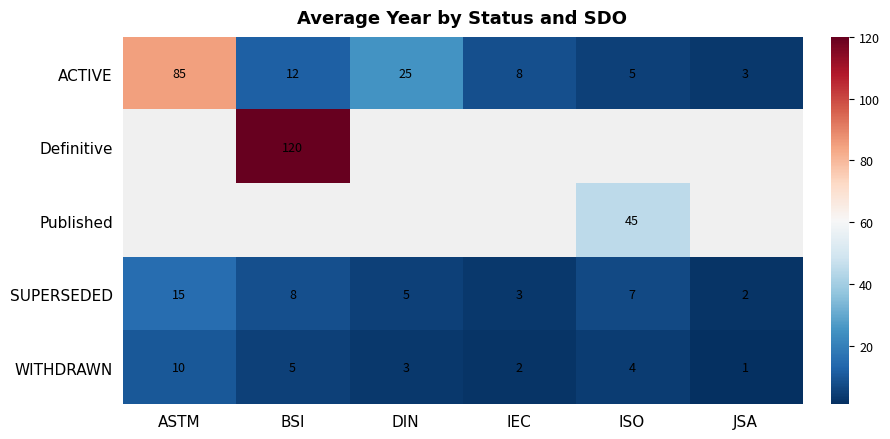

What is the difference between the maximum and minimum values in the SUPERSEDED series?

13